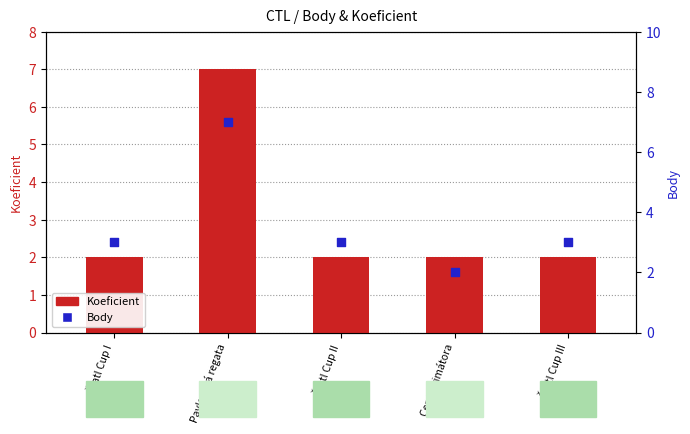

Is the value of Koeficient at Pavlovská regata greater than the value of Body at Štatl Cup III?

Yes